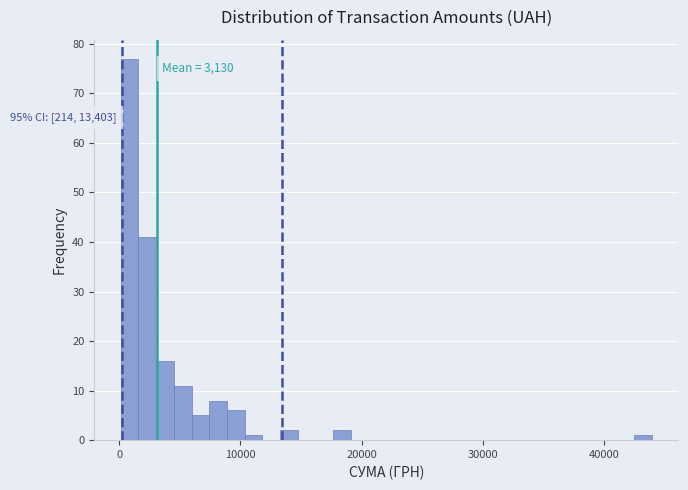

Read against the x-axis, roughly where is the centre of the tallest bar?

1000